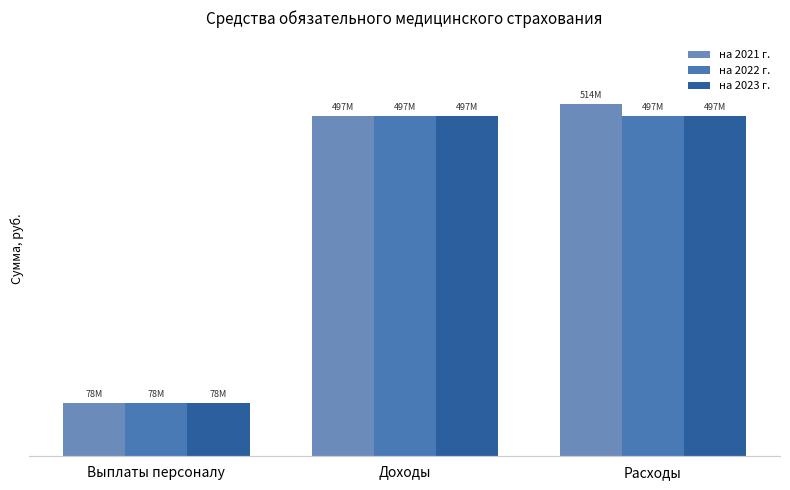

What is the value of the на 2023 г. bar at the 1st from the left?

78234730.2